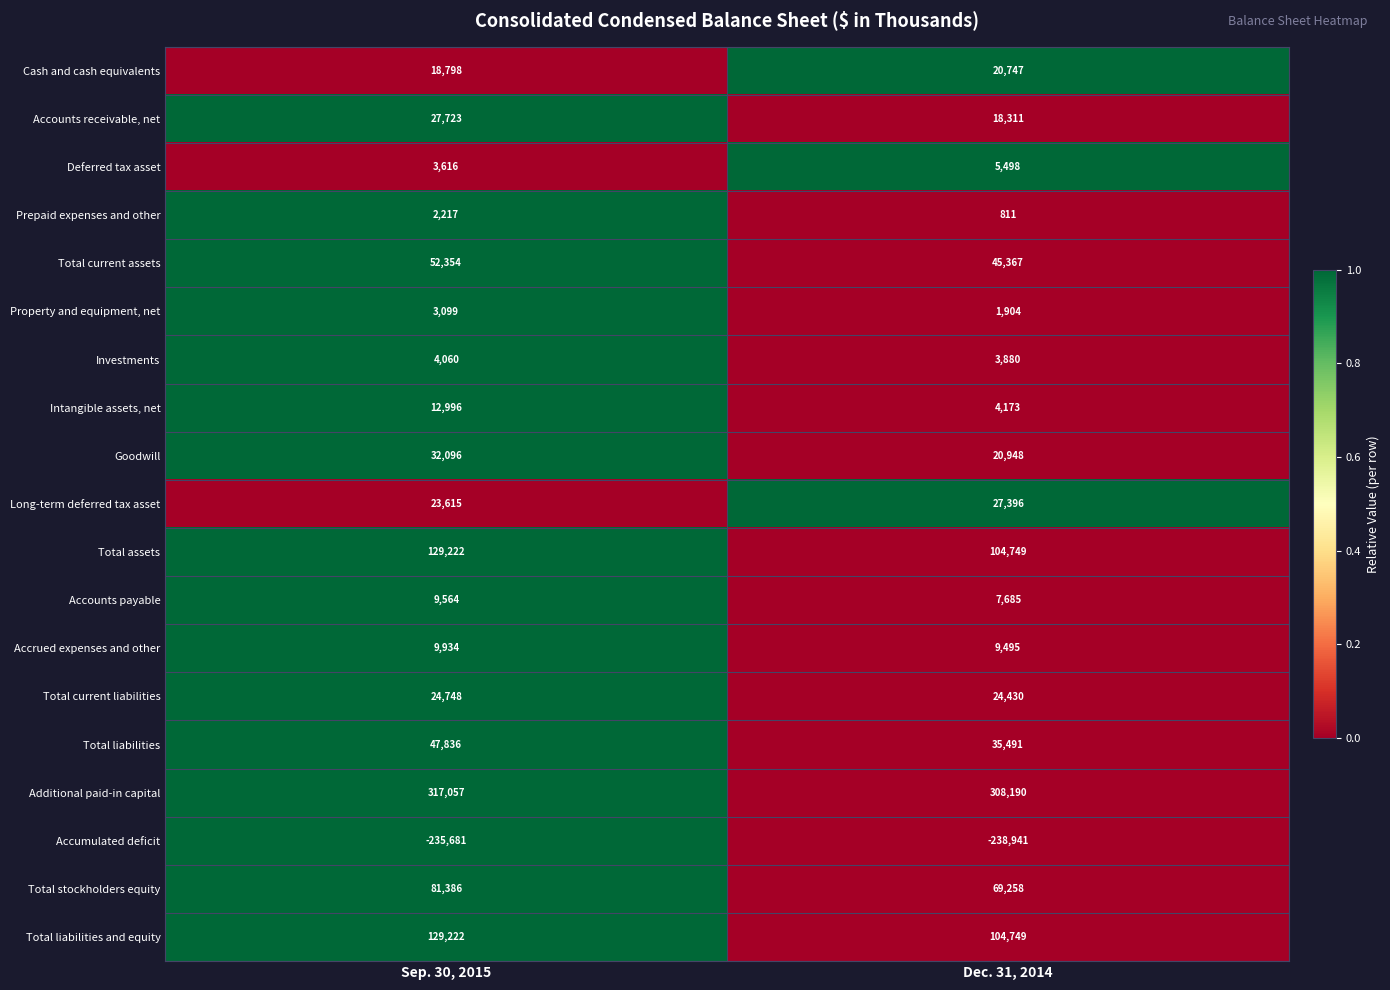

What is the difference between the highest and lowest values at Dec. 31, 2014?

547131